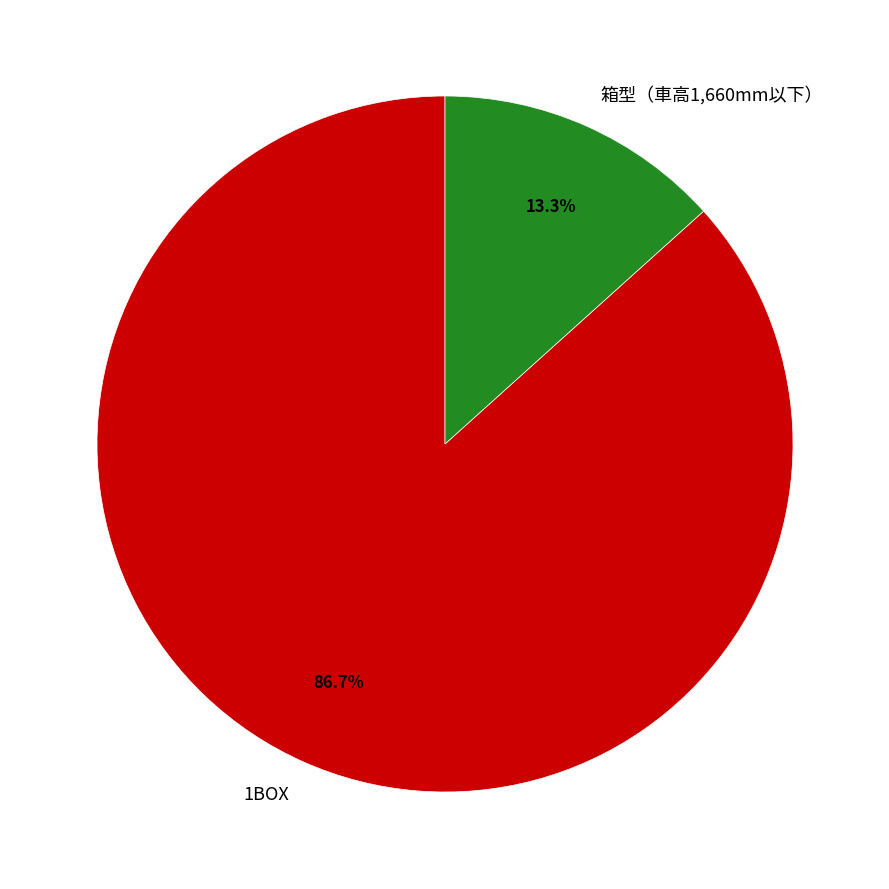

To the nearest percent, what is the difference between the 箱型（車高1,660mm以下） and 1BOX slice percentages?

73%